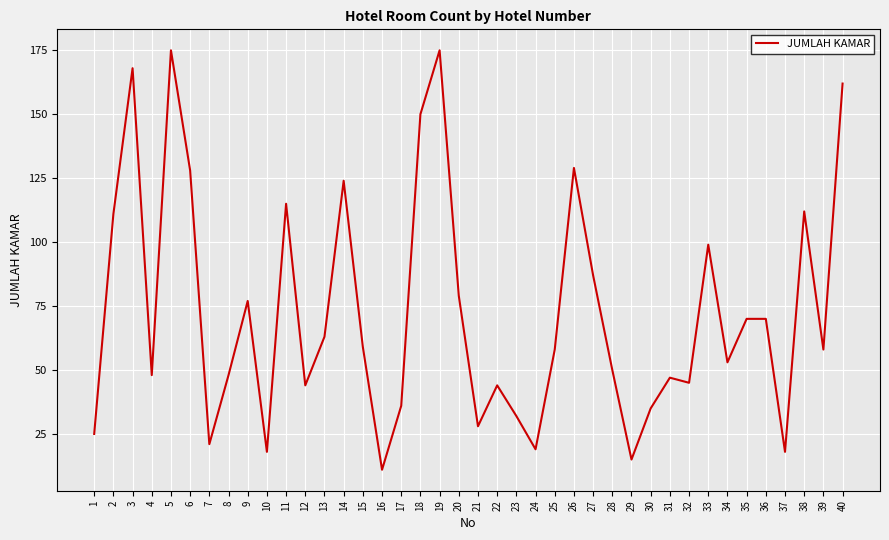

What is the difference between the maximum and minimum values?

164